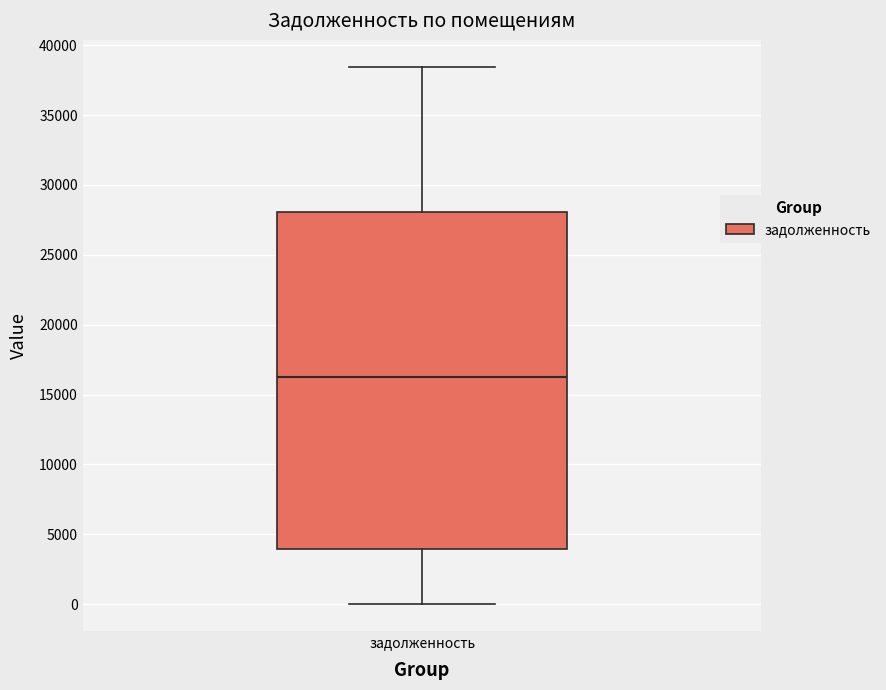

Where does the lower whisker of the box for задолженность end on the y-axis? The values are not printed on the chart, so give them approximately, as read against the axis.

0